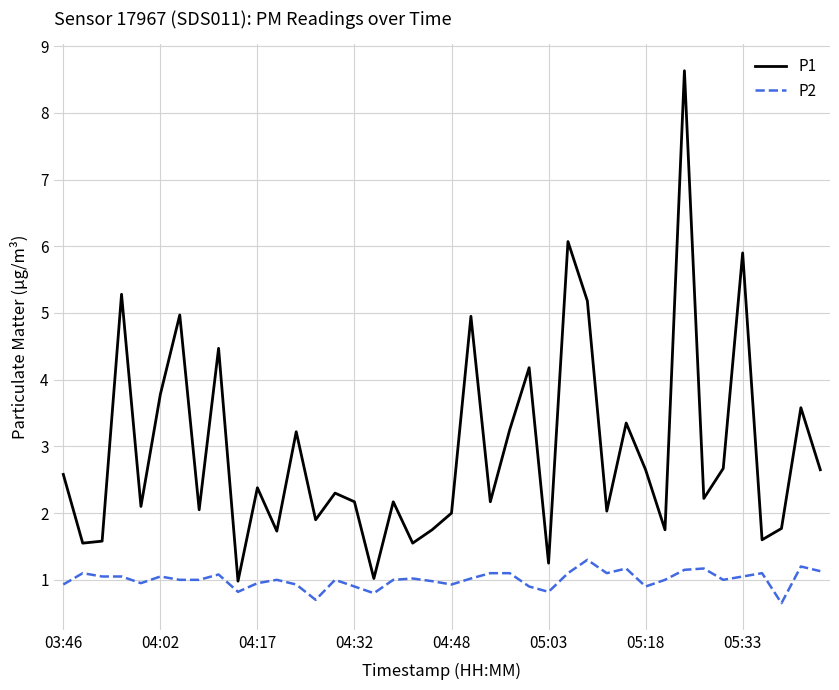

In P1, how many points are lower than both neighbors (excluding endpoints)?

14